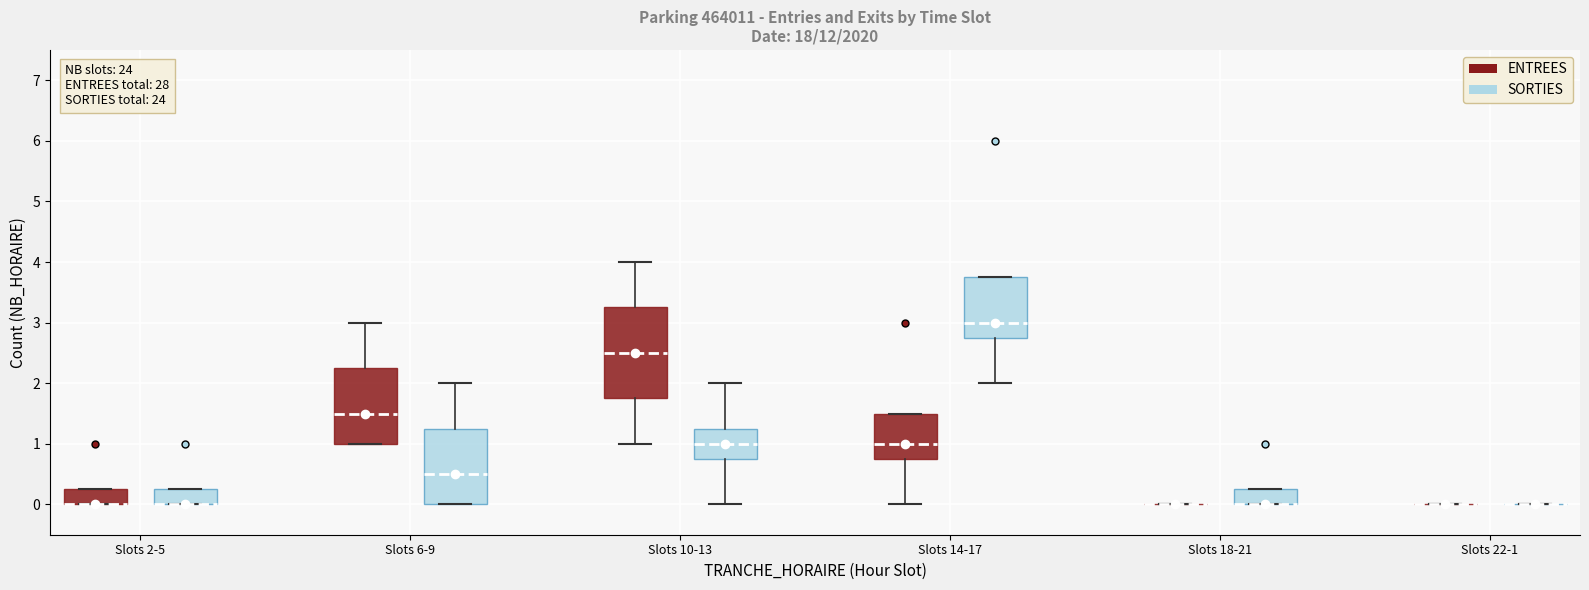

Reading left to right, read every box against the y-axis: the position of its median line, the range the box covers, and the ends of its whiskers. The values are not printed on the chart, so give them approximately, as read against the axis.

Slots 2-5 (ENTREES): median 0.0 (drawn on the box's lower edge), box 0.0 to 0.3, whiskers 0.0 to 0.3
Slots 2-5 (SORTIES): median 0.0 (drawn on the box's lower edge), box 0.0 to 0.3, whiskers 0.0 to 0.3
Slots 6-9 (ENTREES): median 1.5, box 1.0 to 2.3, whiskers 1.0 to 3.0
Slots 6-9 (SORTIES): median 0.5, box 0.0 to 1.3, whiskers 0.0 to 2.0
Slots 10-13 (ENTREES): median 2.5, box 1.8 to 3.3, whiskers 1.0 to 4.0
Slots 10-13 (SORTIES): median 1.0, box 0.8 to 1.3, whiskers 0.0 to 2.0
Slots 14-17 (ENTREES): median 1.0, box 0.8 to 1.5, whiskers 0.0 to 1.5
Slots 14-17 (SORTIES): median 3.0, box 2.8 to 3.8, whiskers 2.0 to 3.8
Slots 18-21 (ENTREES): box collapsed to a line at 0.0, whiskers 0.0 to 0.0
Slots 18-21 (SORTIES): median 0.0 (drawn on the box's lower edge), box 0.0 to 0.3, whiskers 0.0 to 0.3
Slots 22-1 (ENTREES): box collapsed to a line at 0.0, whiskers 0.0 to 0.0
Slots 22-1 (SORTIES): box collapsed to a line at 0.0, whiskers 0.0 to 0.0